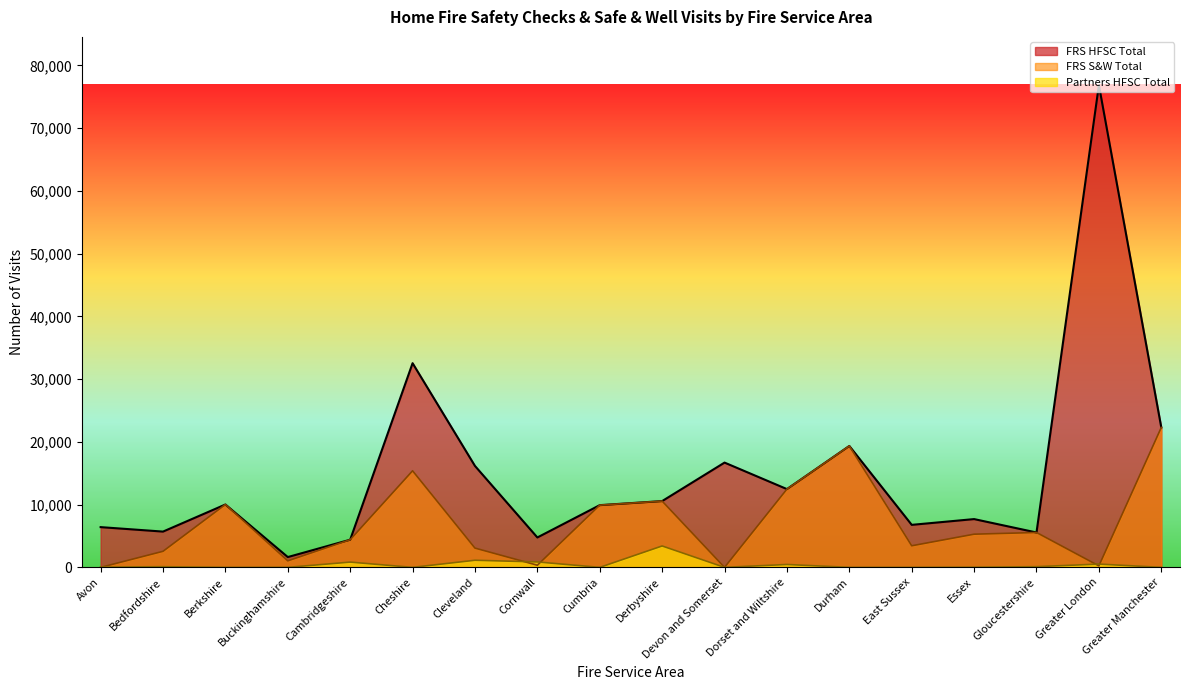

What is the approximate value of FRS HFSC Total at Berkshire?

10019